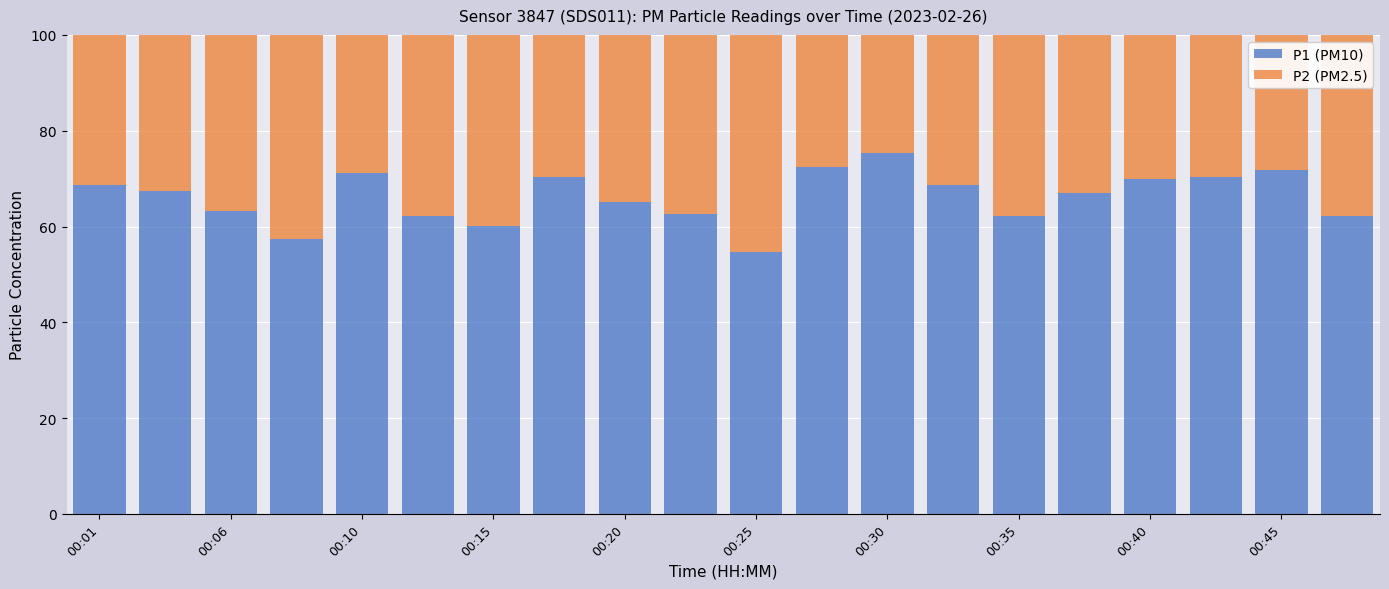

What is the difference between the maximum and minimum values in the P1 (PM10) series?

20.6